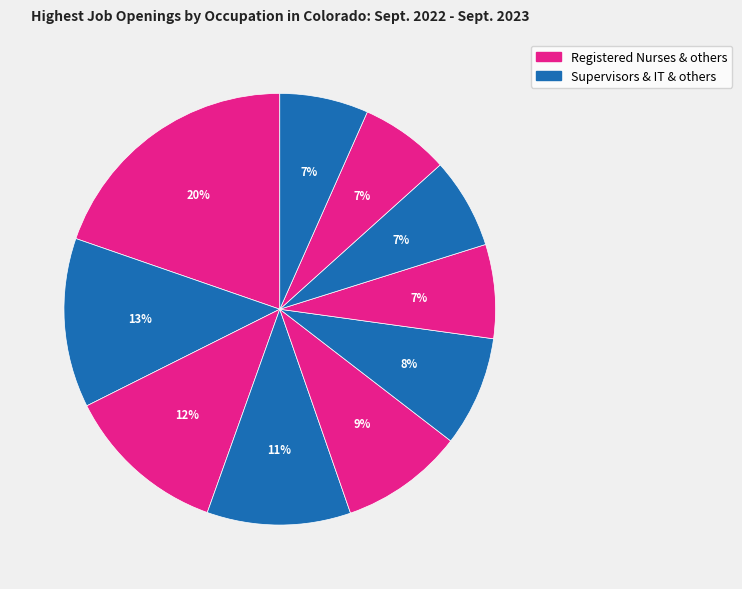

How many segments does this pie chart have?

10